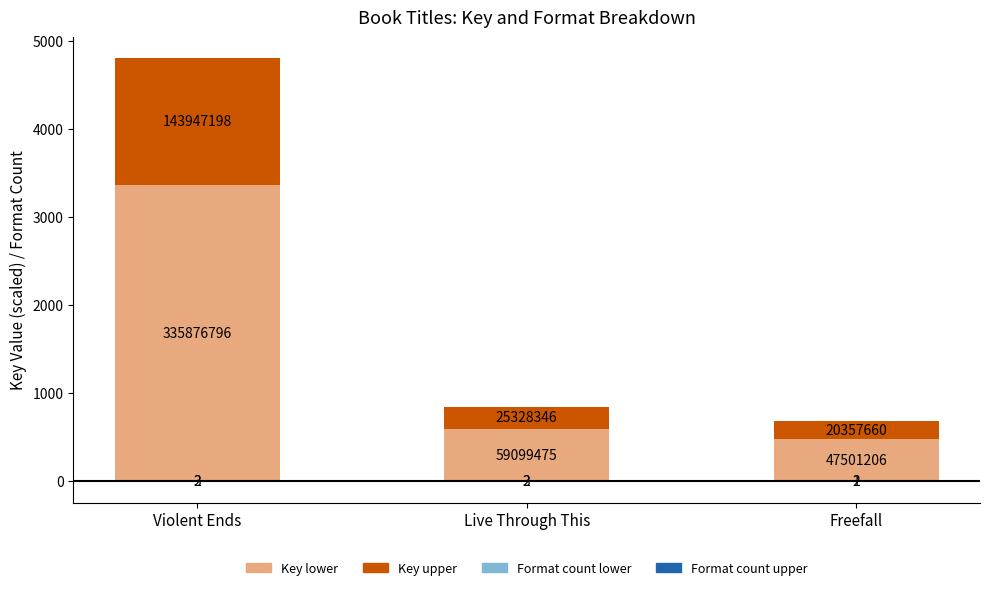

Is it true that Key (scaled, lower) equals 475.0 at Freefall?

True